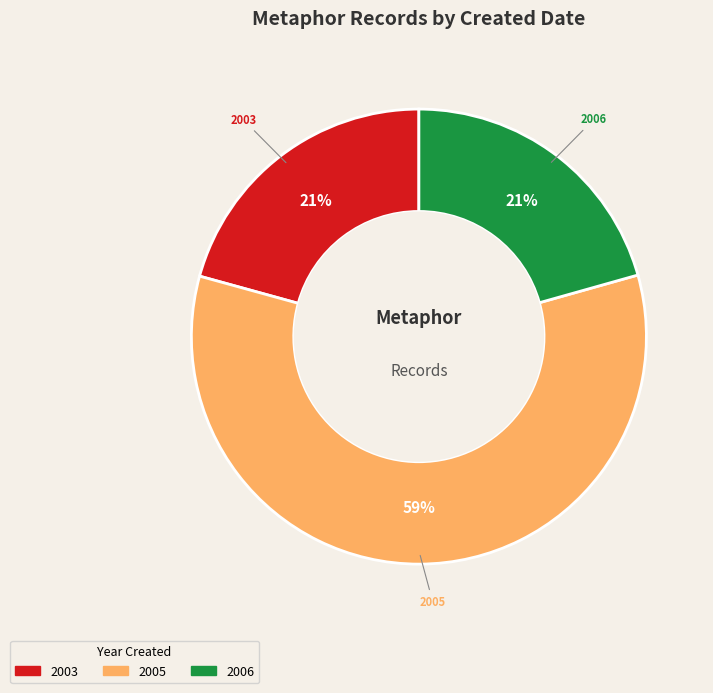

Is there a majority slice in this chart?

Yes